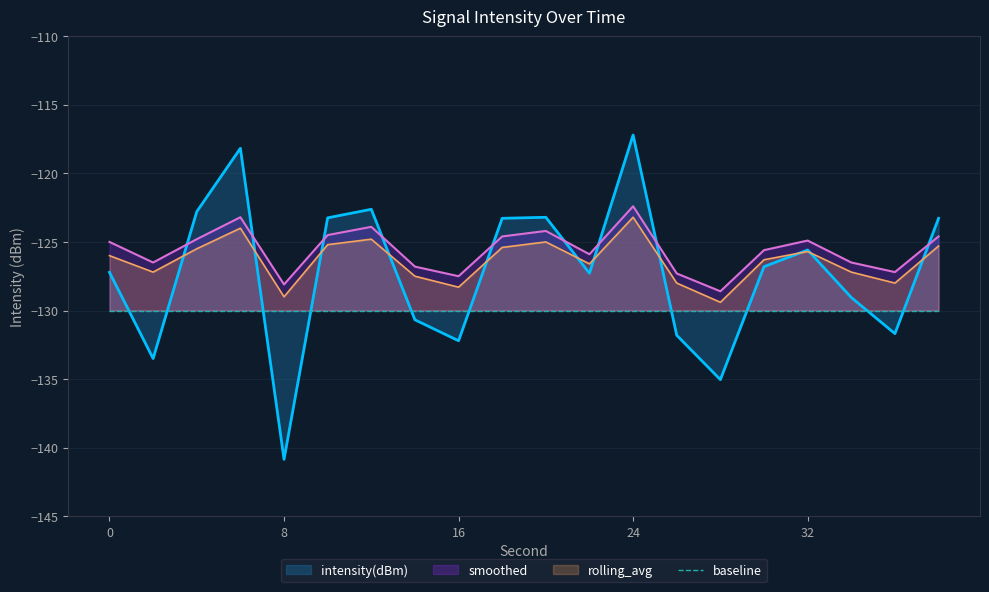

The intensity(dBm) series shows -228.6 at 14. True or false?

False